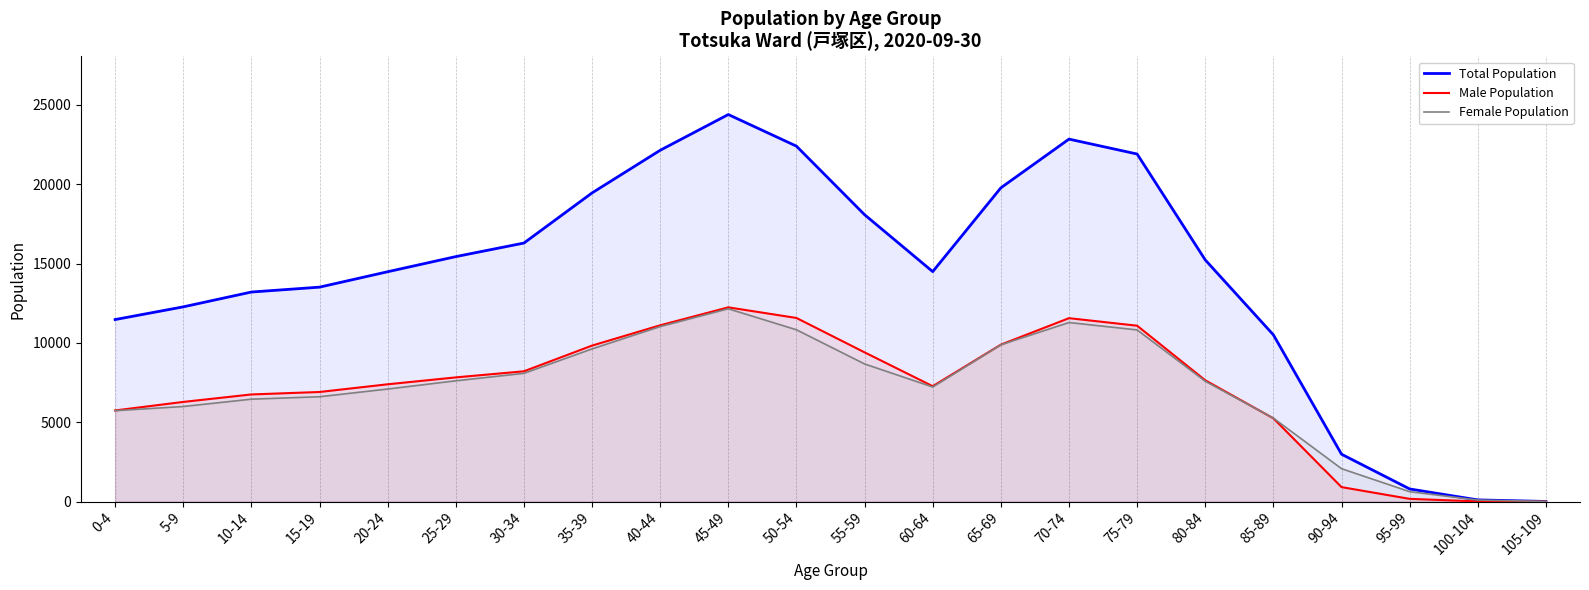

At which label does Total Population reach its minimum?

105-109